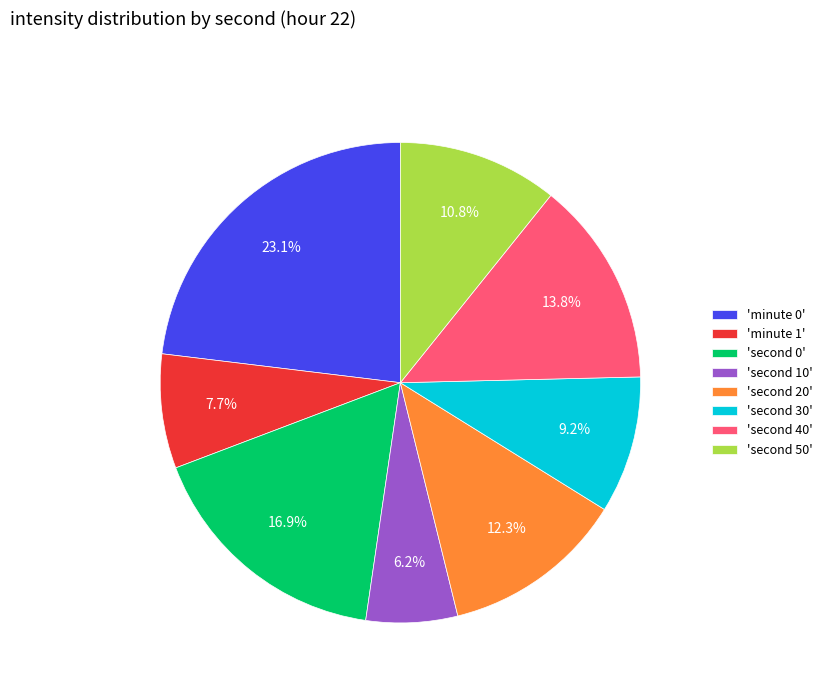

Rank the categories by value from lowest to highest.

'second 10', 'minute 1', 'second 30', 'second 50', 'second 20', 'second 40', 'second 0', 'minute 0'